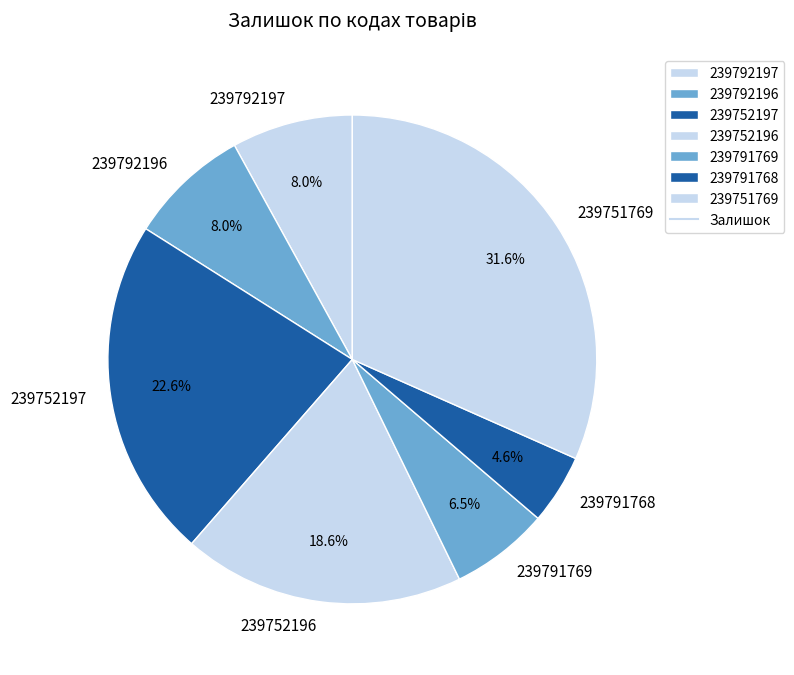

How many slices are in this pie chart?

7